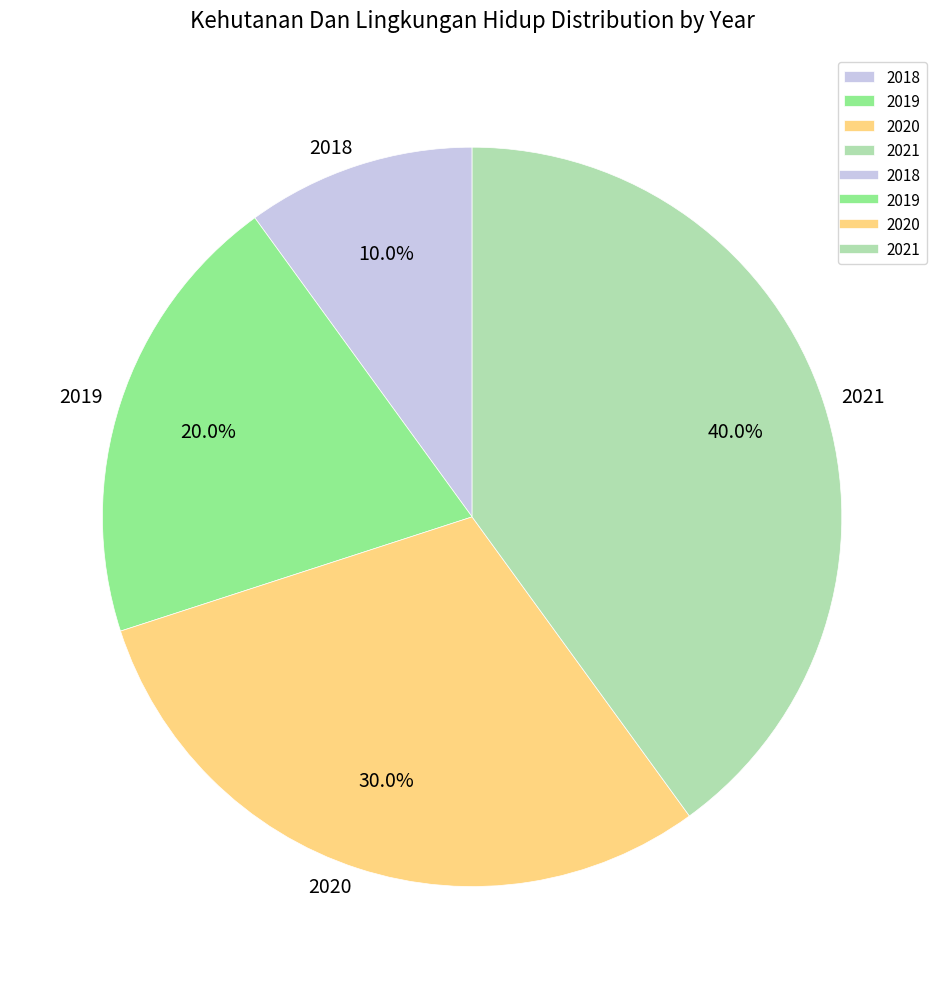

To the nearest percent, what is the difference between the largest and smallest slice percentages?

30%